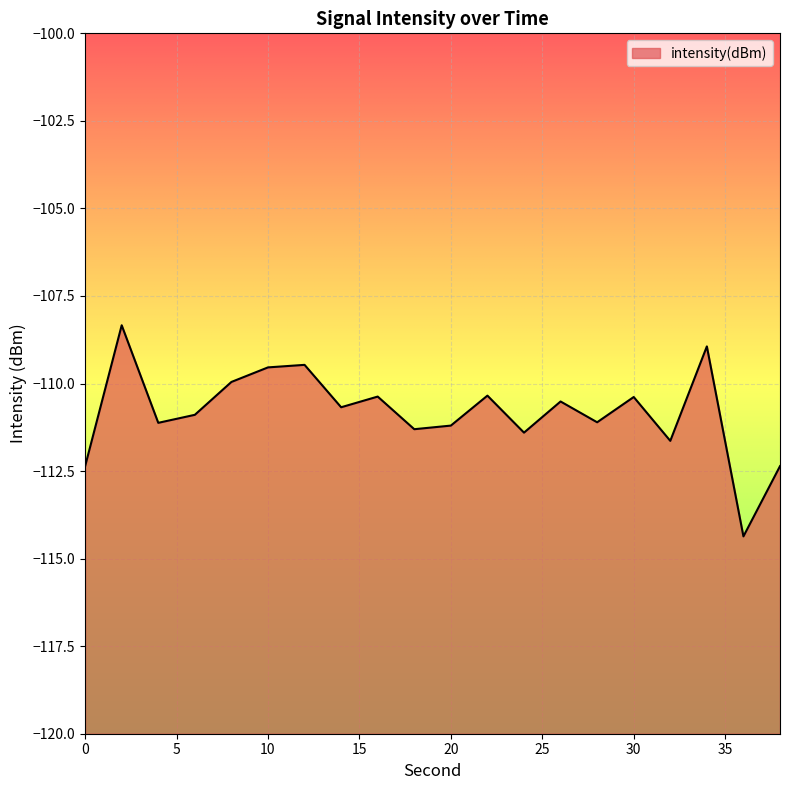

The chart shows a value of -67.2 at 24. True or false?

False